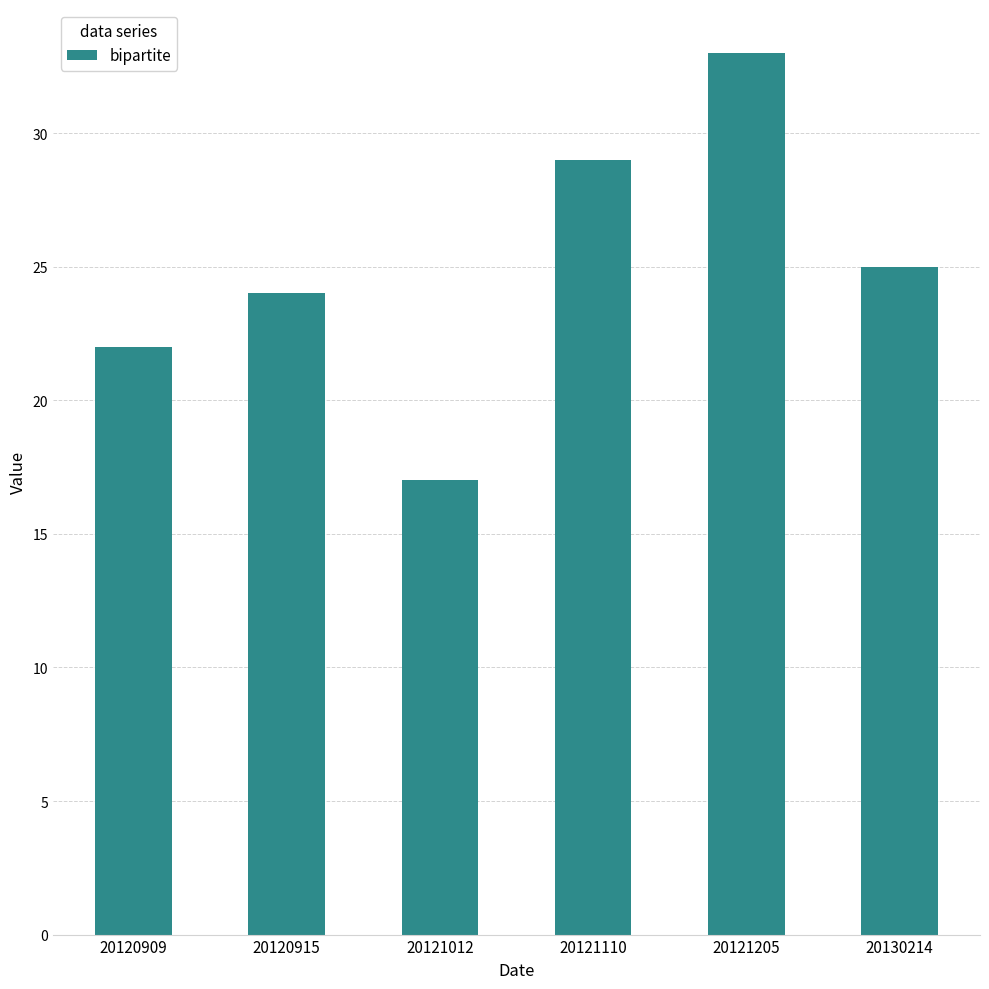

Which category has the highest value across all series?

20121205